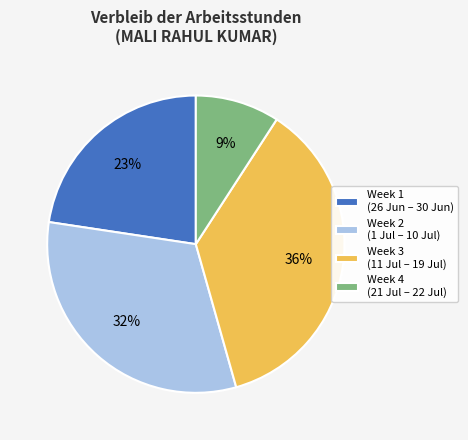

The Week 3 (11 Jul – 19 Jul) slice represents 41% of the pie. True or false?

False